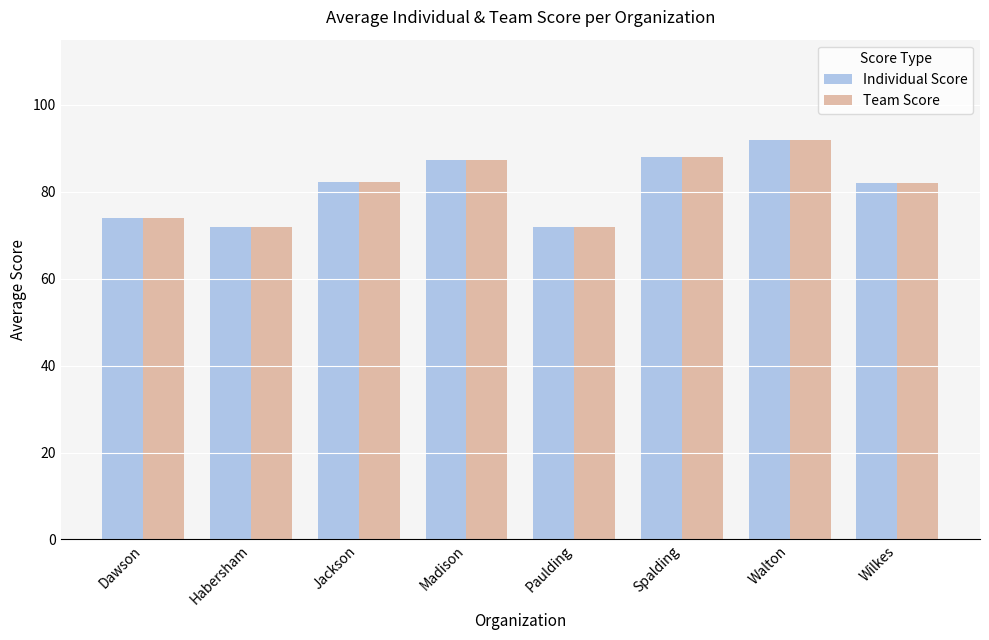

What value does the Individual Score series have at Wilkes?

82.0